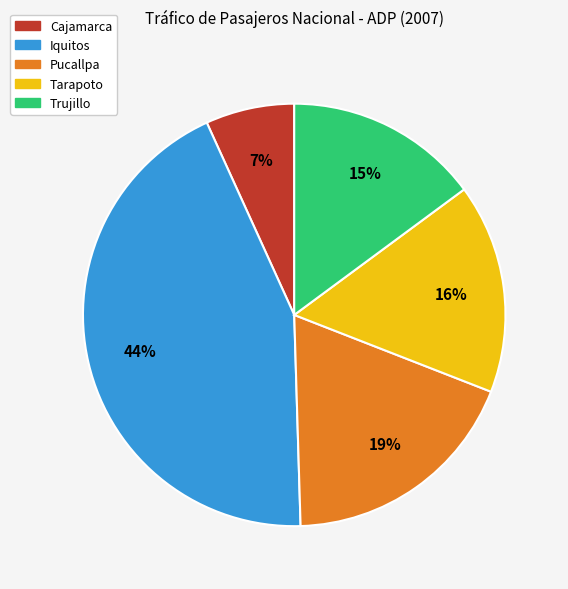

To the nearest percent, what is the average slice percentage?

20%